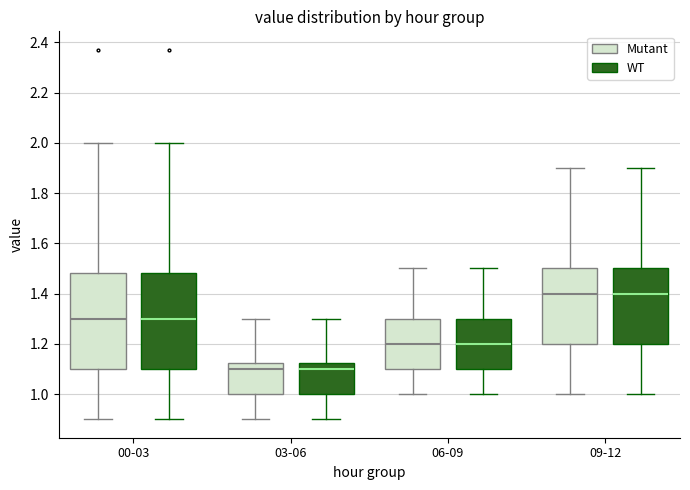

Reading left to right, transcribe this box plot: for each box, give where its median line is, the range the box spans, and where its two whiskers end, as read against the y-axis. The values are not printed on the chart, so give them approximately, as read against the axis.

00-03 (Mutant): median 1.30, box 1.10 to 1.48, whiskers 0.90 to 2.00
00-03 (WT): median 1.30, box 1.10 to 1.48, whiskers 0.90 to 2.00
03-06 (Mutant): median 1.10, box 1.00 to 1.12, whiskers 0.90 to 1.30
03-06 (WT): median 1.10, box 1.00 to 1.12, whiskers 0.90 to 1.30
06-09 (Mutant): median 1.20, box 1.10 to 1.30, whiskers 1.00 to 1.50
06-09 (WT): median 1.20, box 1.10 to 1.30, whiskers 1.00 to 1.50
09-12 (Mutant): median 1.40, box 1.20 to 1.50, whiskers 1.00 to 1.90
09-12 (WT): median 1.40, box 1.20 to 1.50, whiskers 1.00 to 1.90